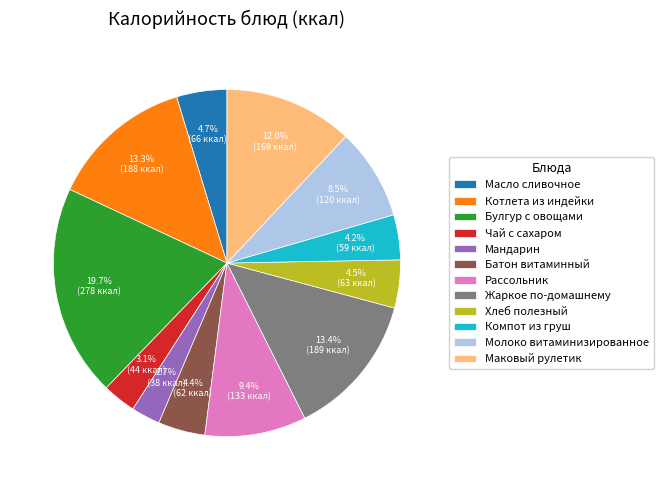

How much of the chart is everything except Жаркое по-домашнему?

86.6%